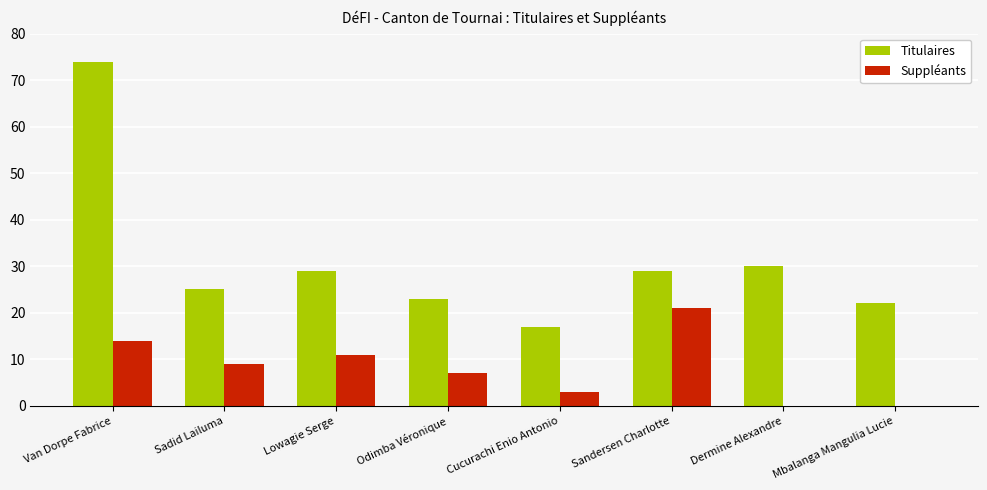

What is the sum of the Titulaires values at Dermine Alexandre and Cucurachi Enio Antonio?

47